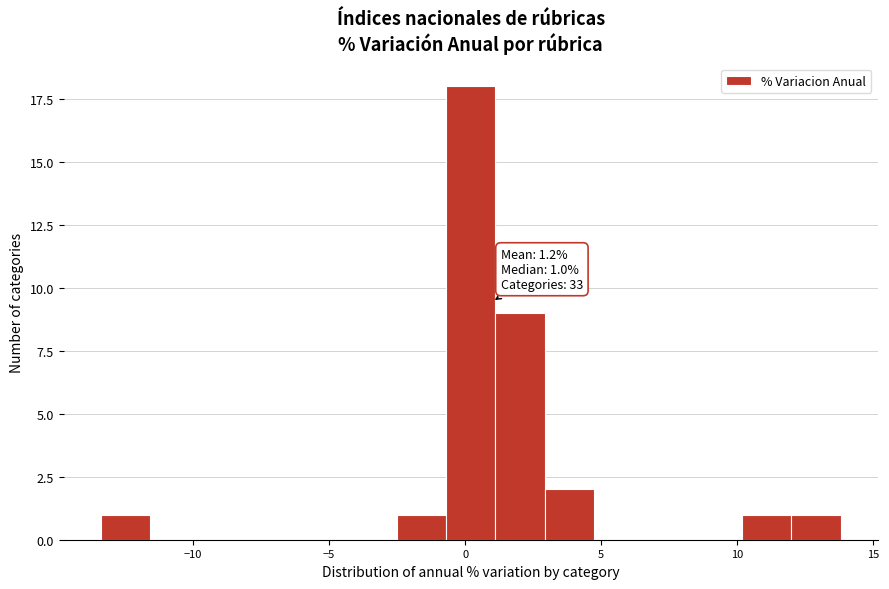

Read against the x-axis, roughly where is the centre of the tallest bar?

0.0